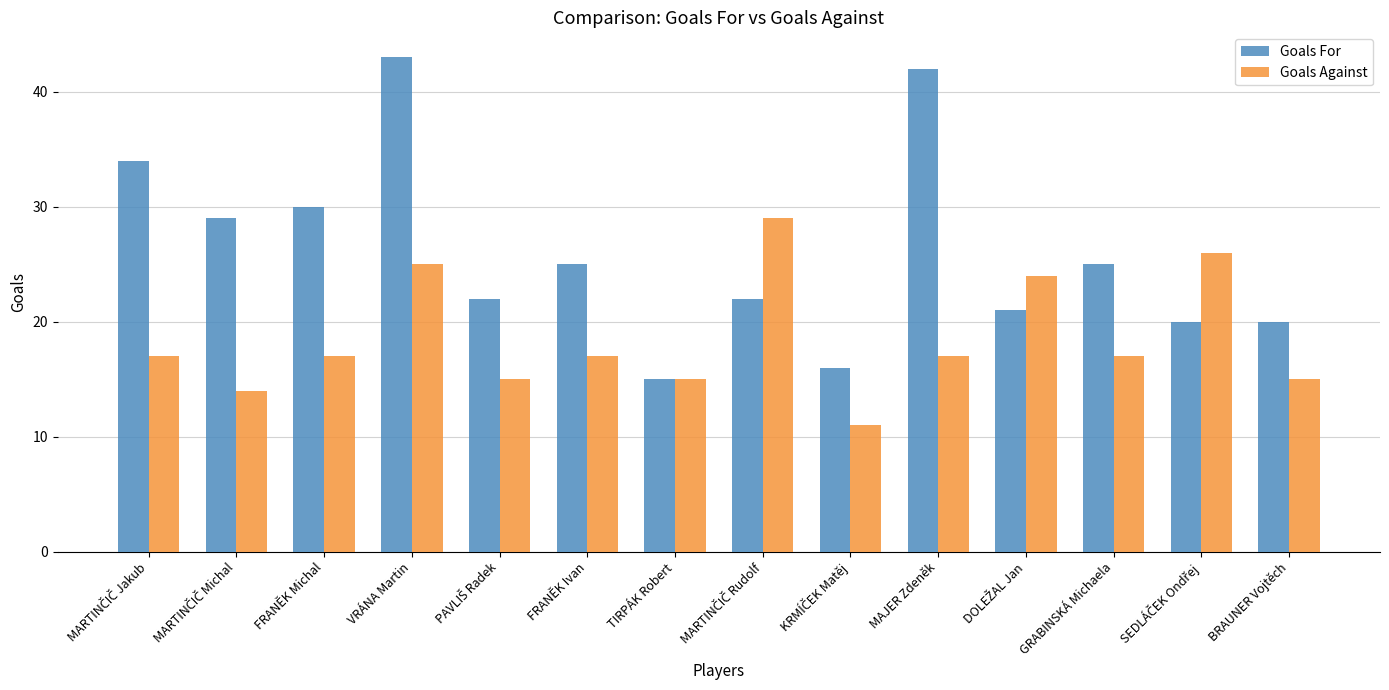

Which series changed the most between VRÁNA Martin and MAJER Zdeněk?

Goals Against